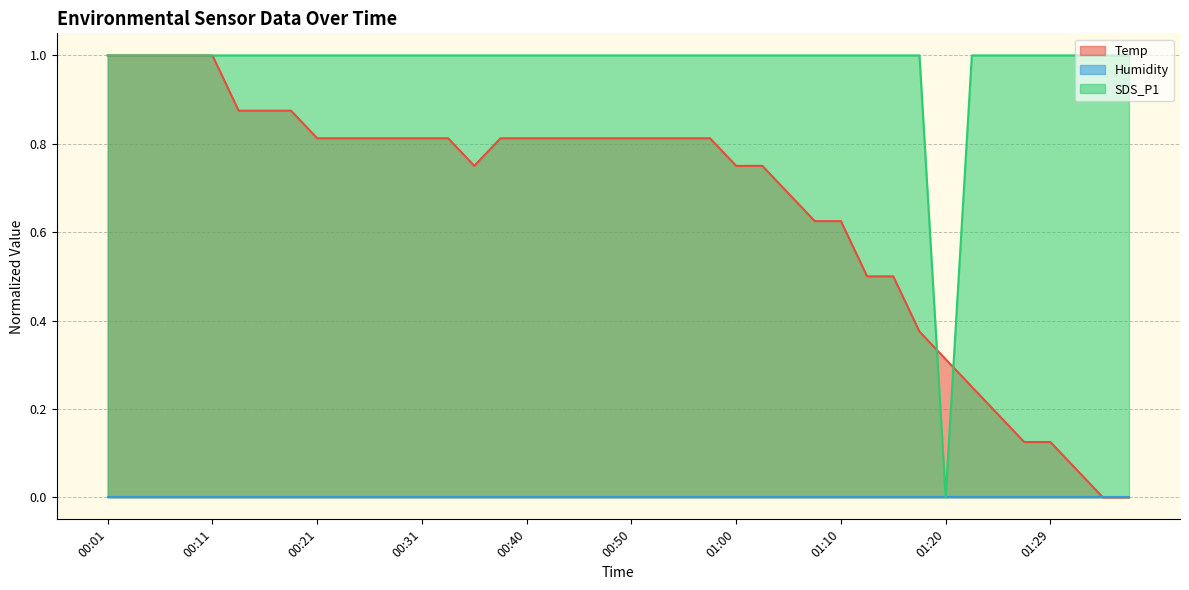

Where is the first local minimum for SDS_P1?

01:20